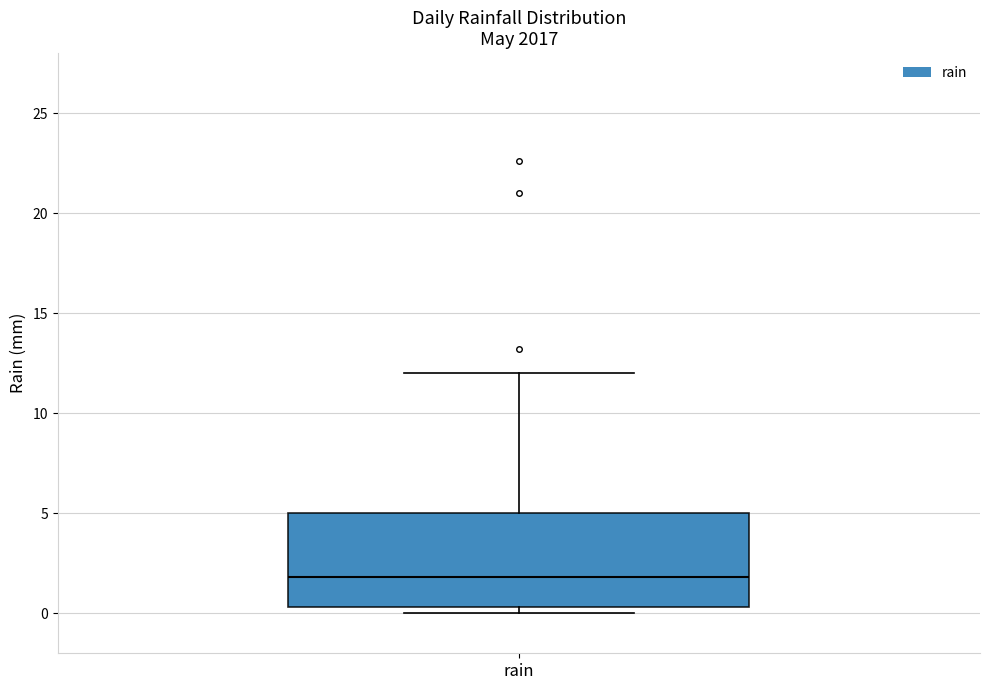

Where is the lower edge of the box for rain on the y-axis? The values are not printed on the chart, so give them approximately, as read against the axis.

0.5